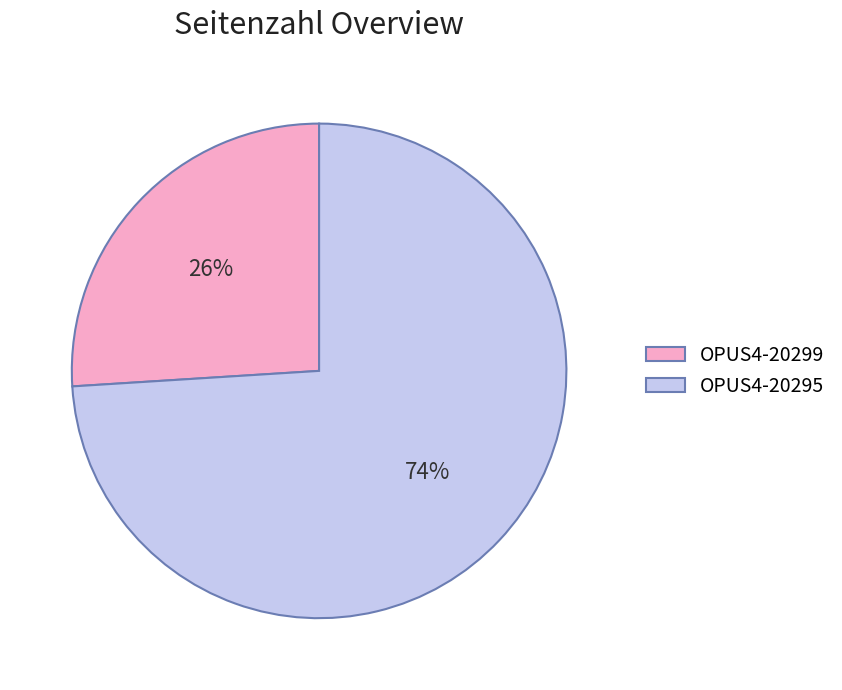

To the nearest percent, what percentage of the pie is OPUS4-20299?

26%